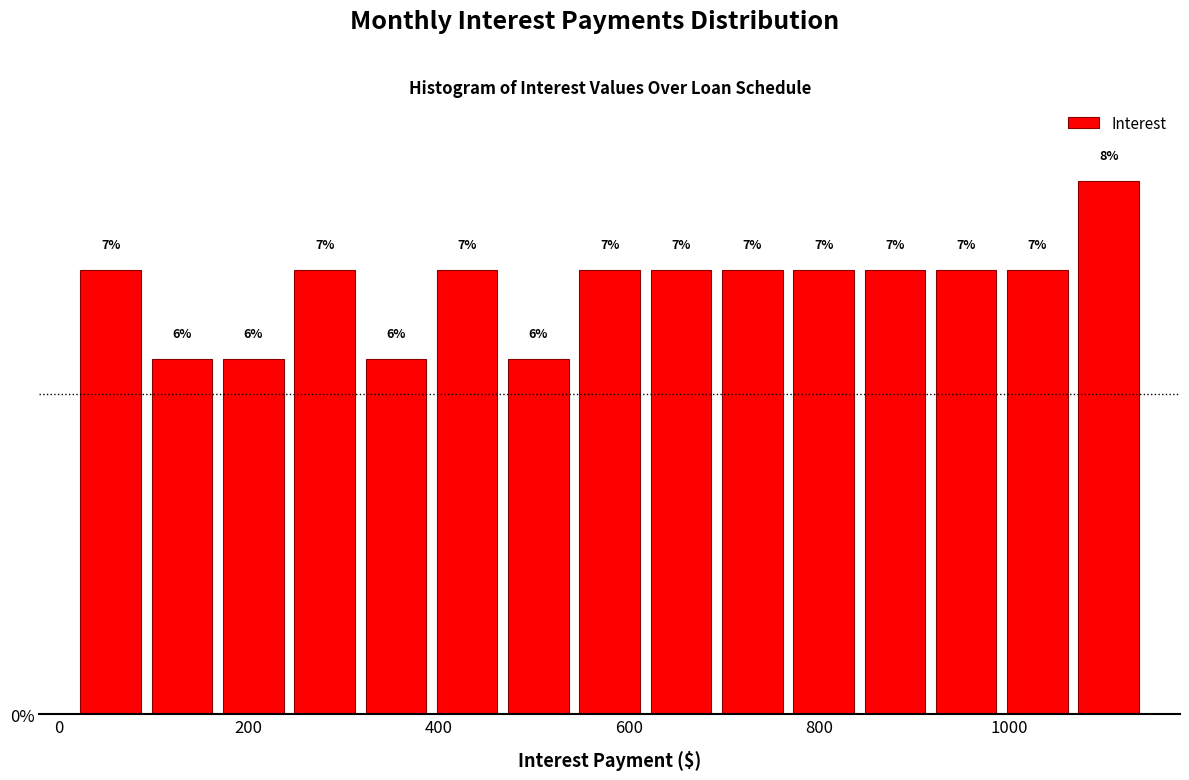

Around what value on the x-axis is the tallest bar? Give the approximate position of its centre, as read against the axis.

1100